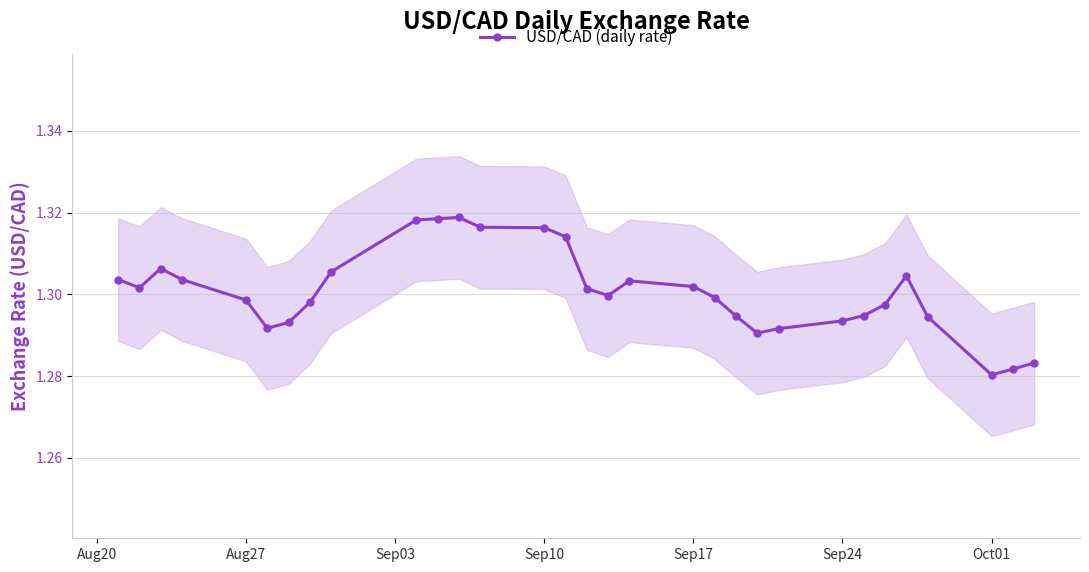

True or false: USD/CAD (daily rate) has more than 2 points higher than both neighbors.

True